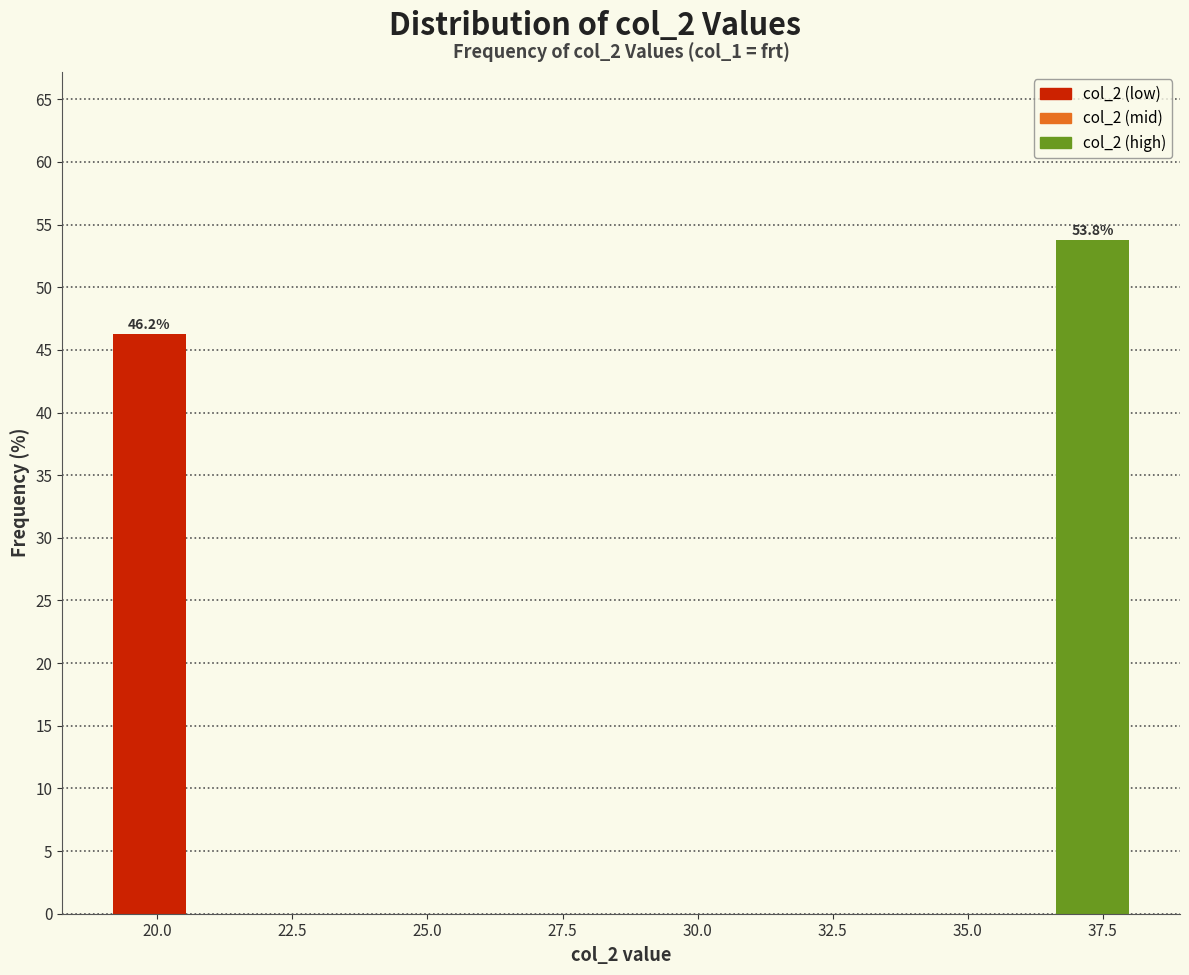

Read against the x-axis, roughly where is the centre of the tallest bar?

37.5